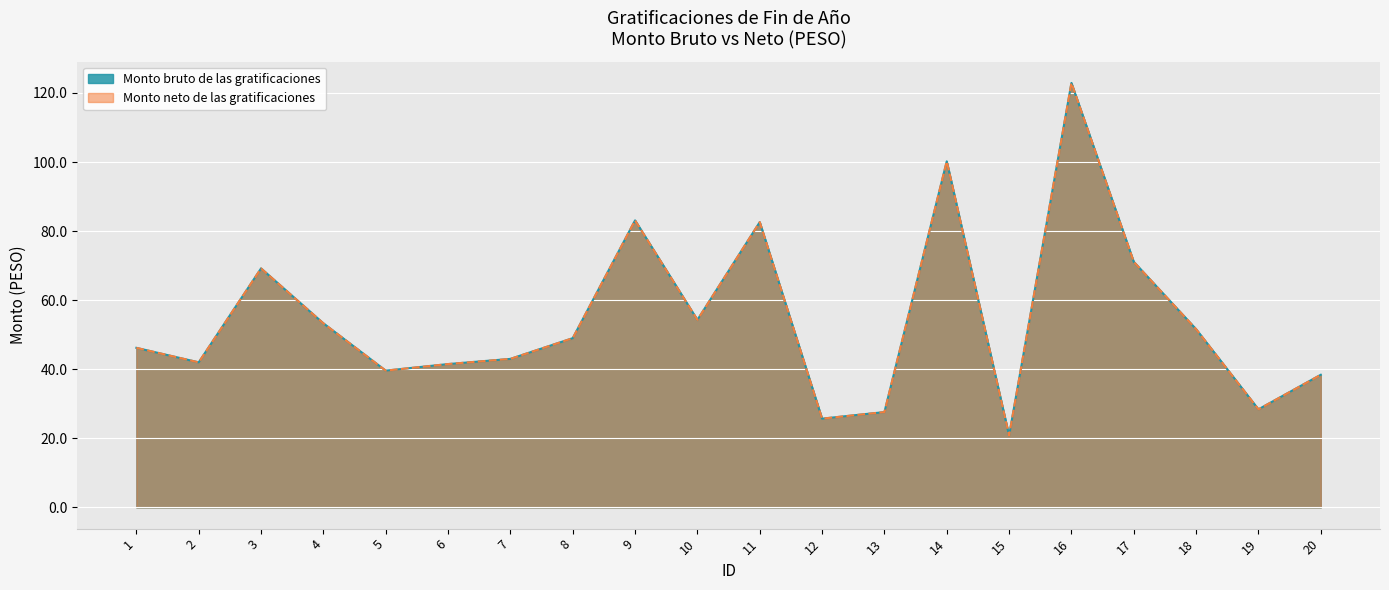

Reading left to right, what are all the values shown in this chart?

Monto bruto de las gratificaciones: 1=46.2	2=42.0	3=69.2	4=53.3	5=39.6	6=41.5	7=43.0	8=49.0	9=83.1	10=54.3	11=82.6	12=25.7	13=27.6	14=100.2	15=20.8	16=122.9	17=71.1	18=51.6	19=28.4	20=38.4
Monto neto de las gratificaciones: 1=46.2	2=42.0	3=69.2	4=53.3	5=39.6	6=41.5	7=43.0	8=49.0	9=83.1	10=54.3	11=82.6	12=25.7	13=27.6	14=100.2	15=20.8	16=122.9	17=71.1	18=51.6	19=28.4	20=38.4